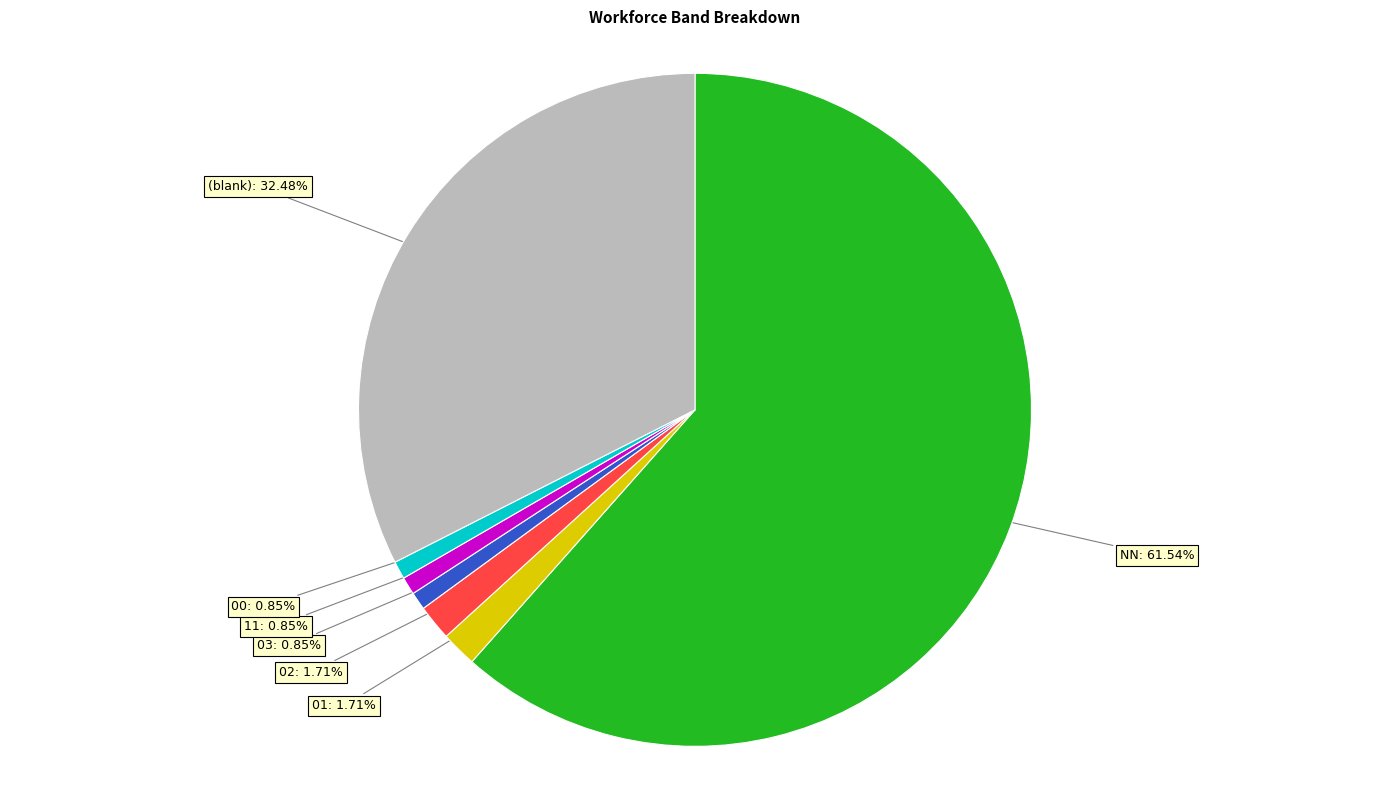

What percentage is NOT represented by 02?

98.3%